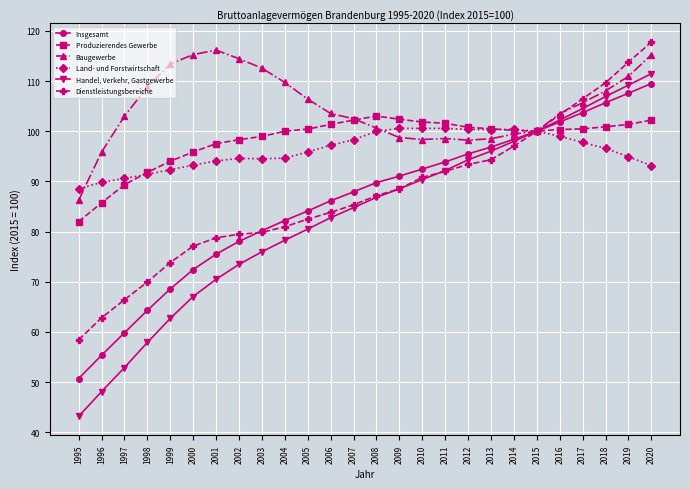

What is the sum of all Baugewerbe values?

2723.8